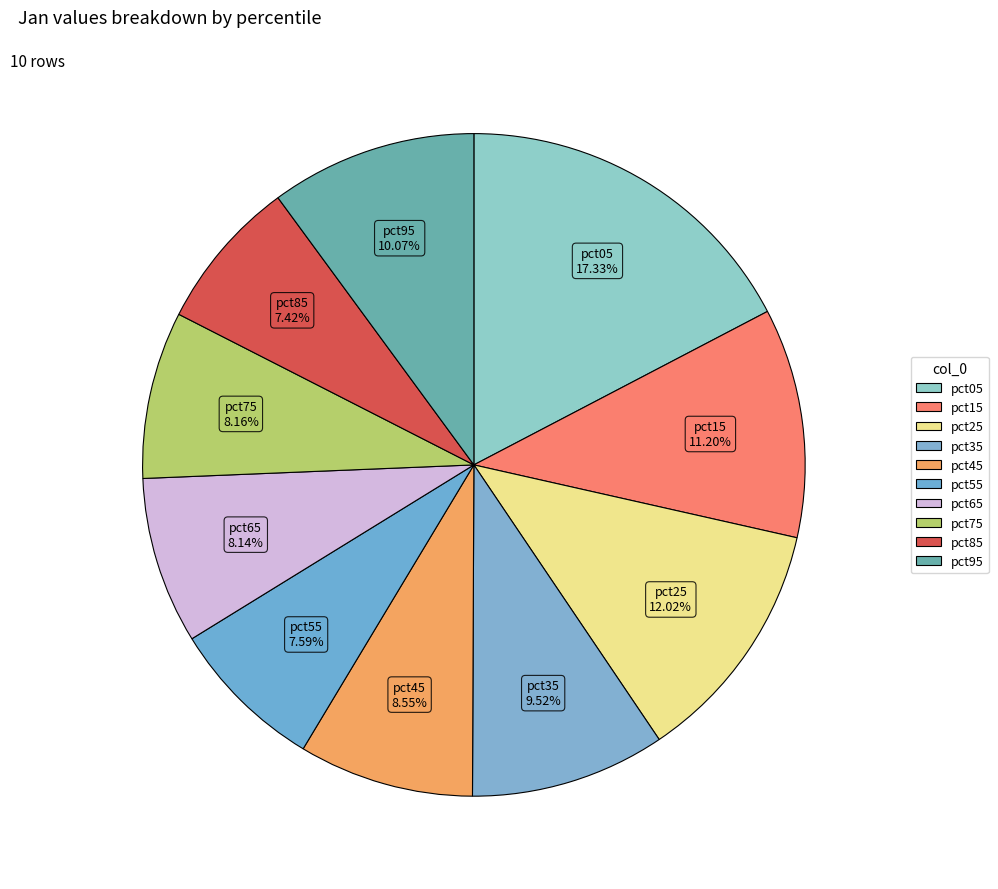

The pct55 slice represents 14% of the pie. True or false?

False